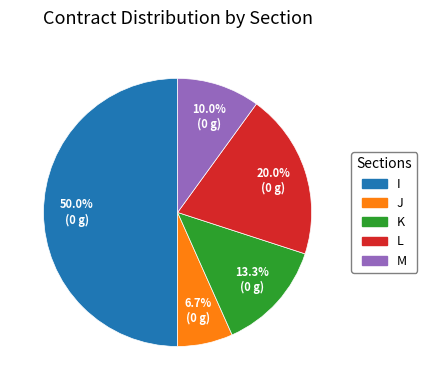

To the nearest percent, what portion does L represent?

20%